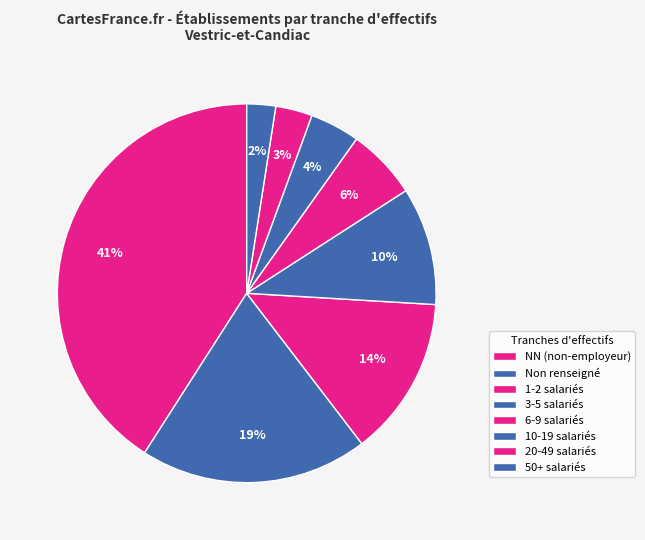

How many segments does this pie chart have?

8